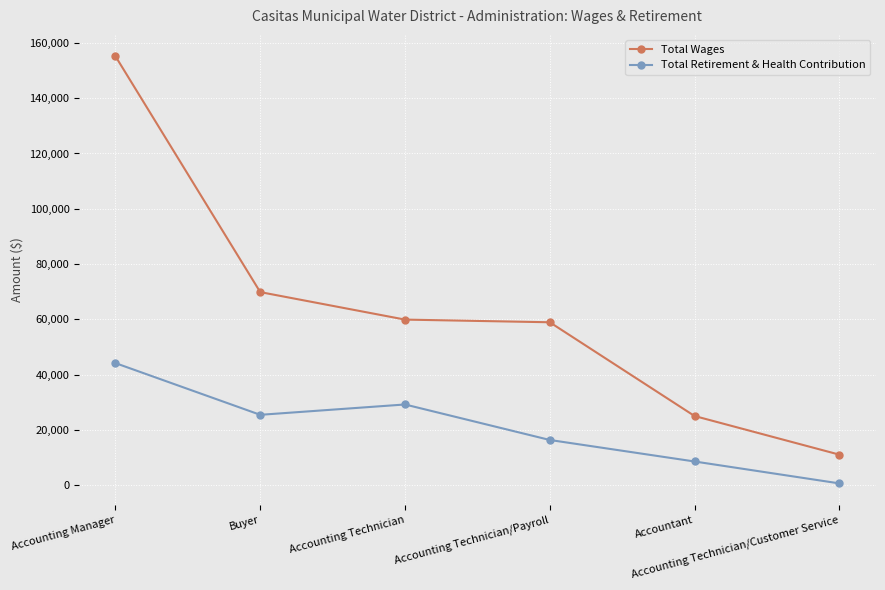

What is the maximum value for Total Wages?

155149